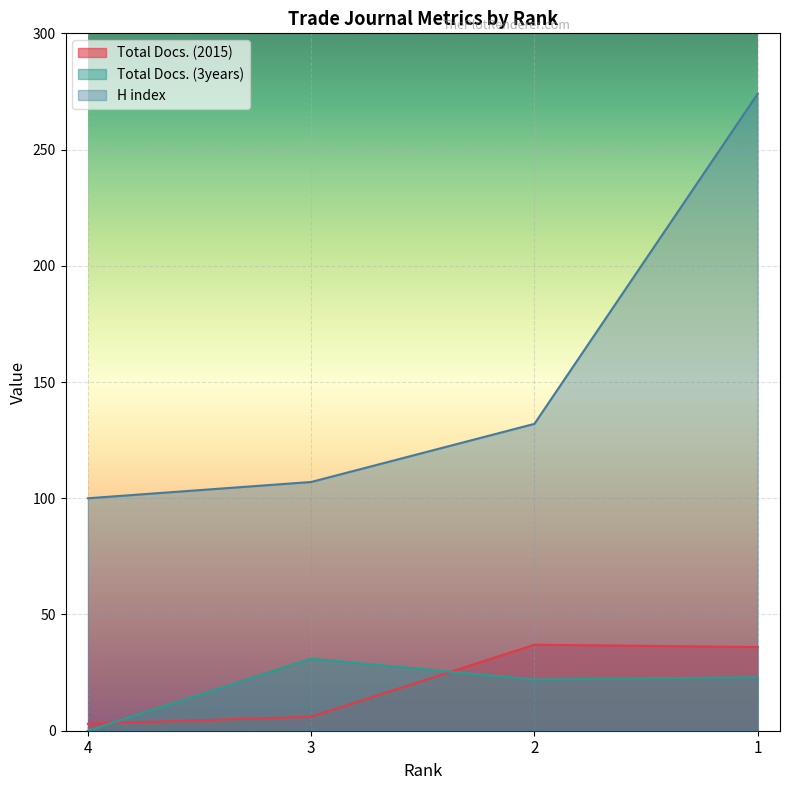

What is the difference between the Total Docs. (3years) values at 2 and 3?

9